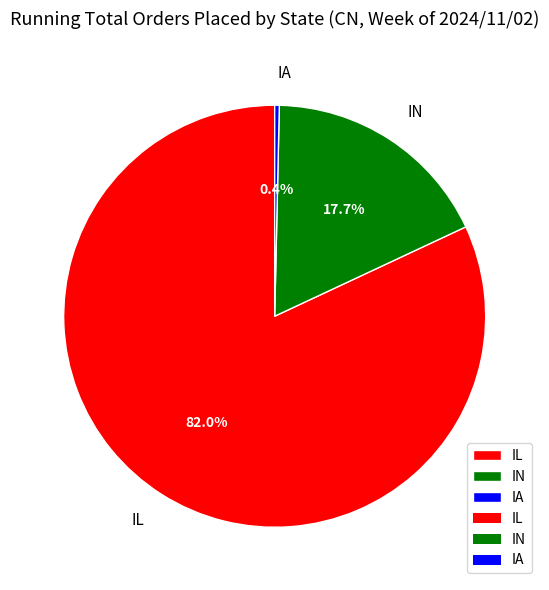

How many slices are in this pie chart?

3